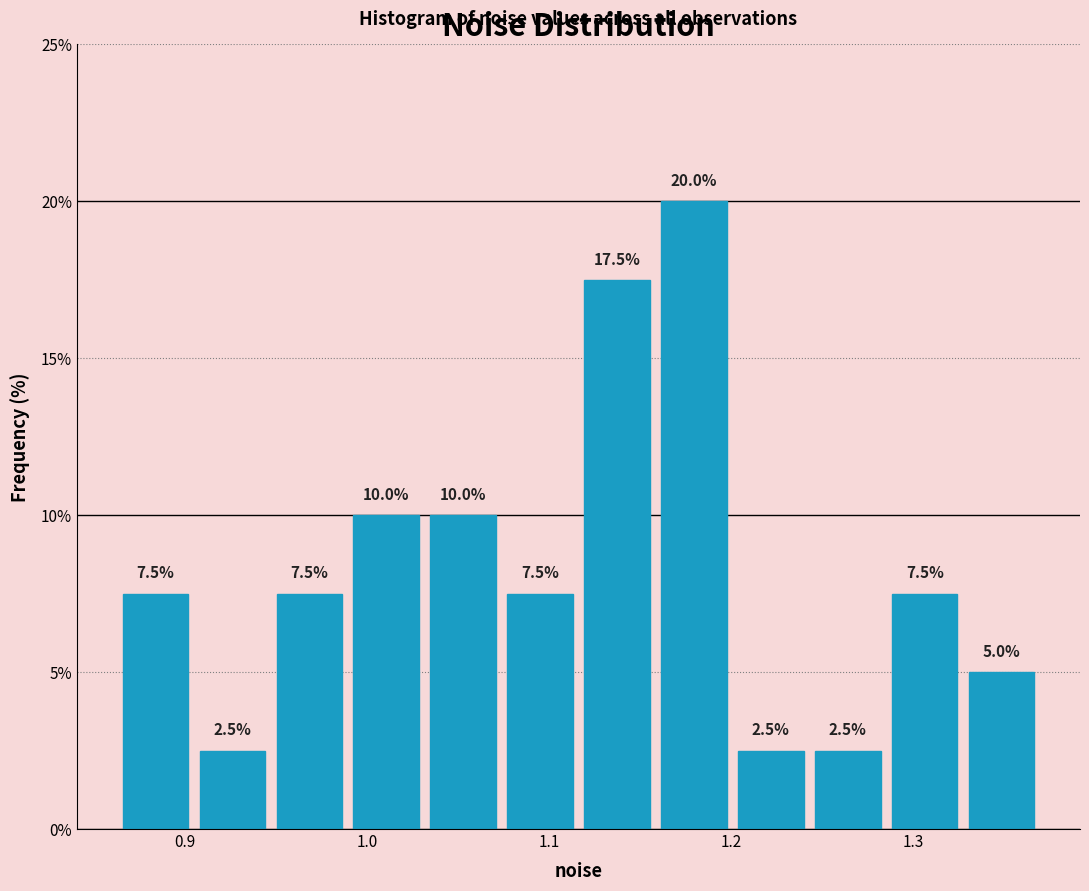

What is the height of the bar covering 1.07 to 1.12 on the x-axis? The bar edges are not printed on the chart, so give them approximately, as read against the axis.

7.5